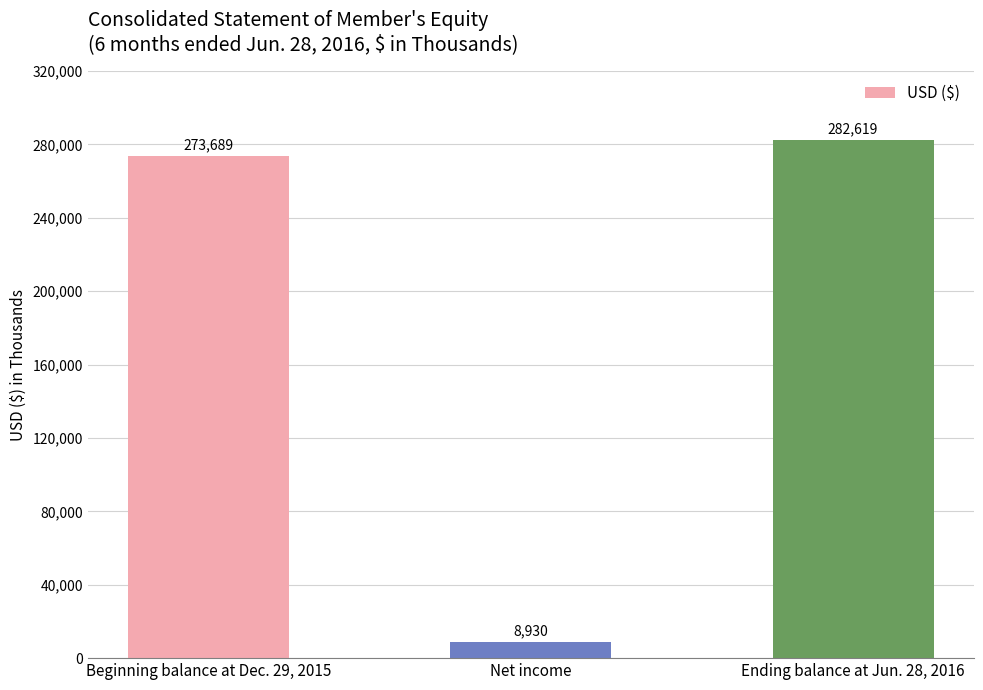

Rank the categories by value from highest to lowest.

Ending balance at Jun. 28, 2016, Beginning balance at Dec. 29, 2015, Net income